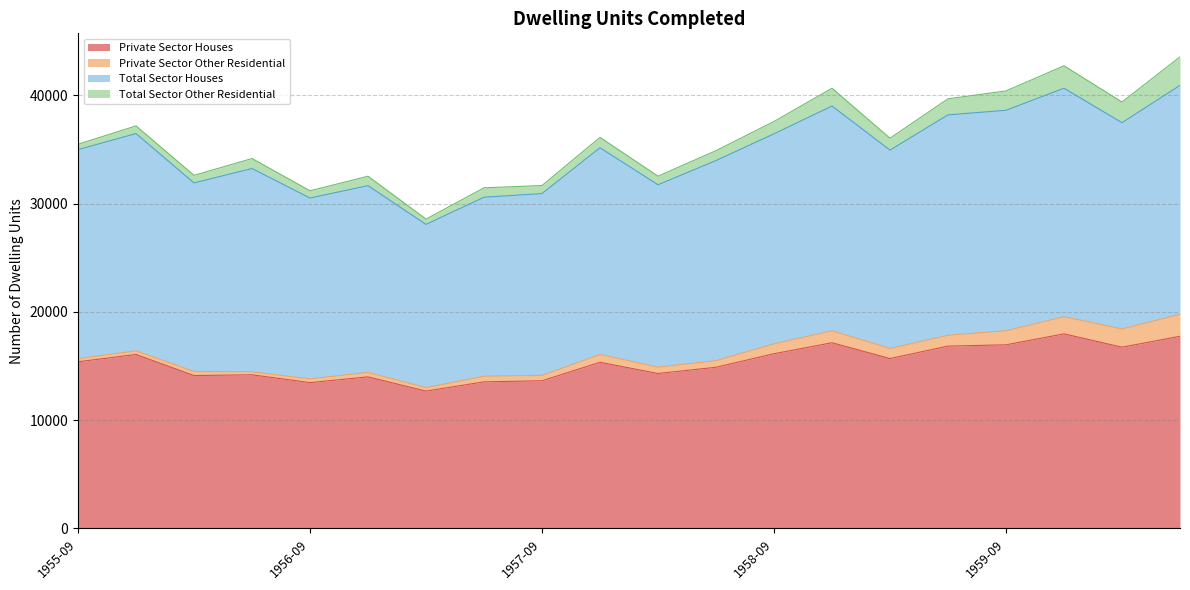

True or false: Private Sector Houses and Total Sector Houses cross at least once.

False